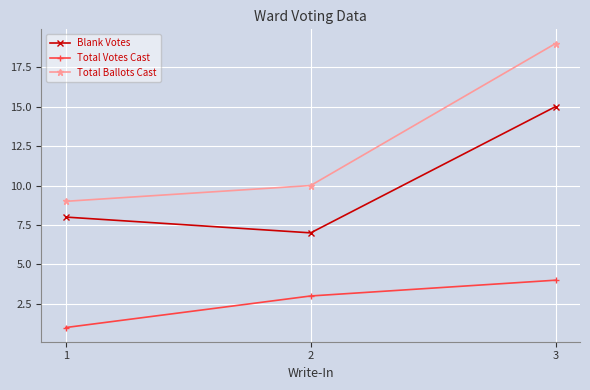

Rank the series by their average value, from lowest to highest.

Total Votes Cast, Blank Votes, Total Ballots Cast